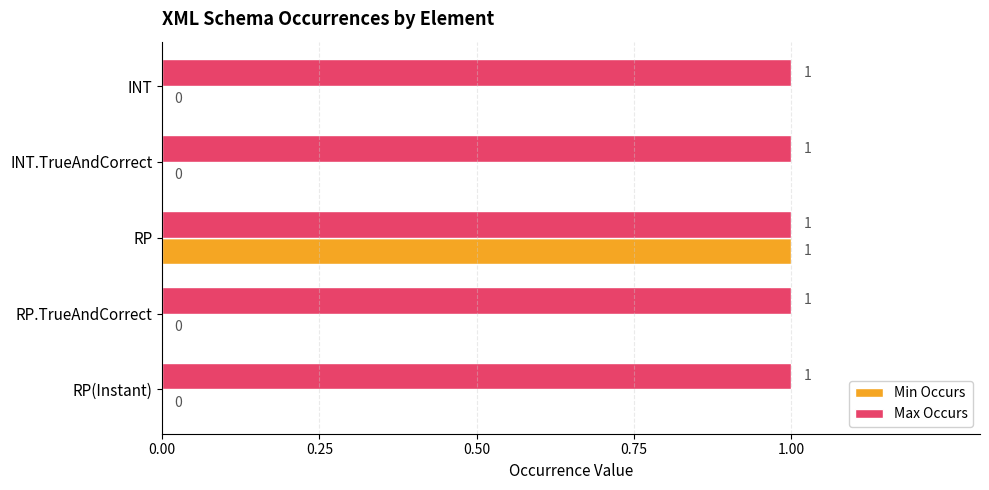

Is the value of Max Occurs at RP.TrueAndCorrect greater than the value of Min Occurs at RP(Instant)?

Yes